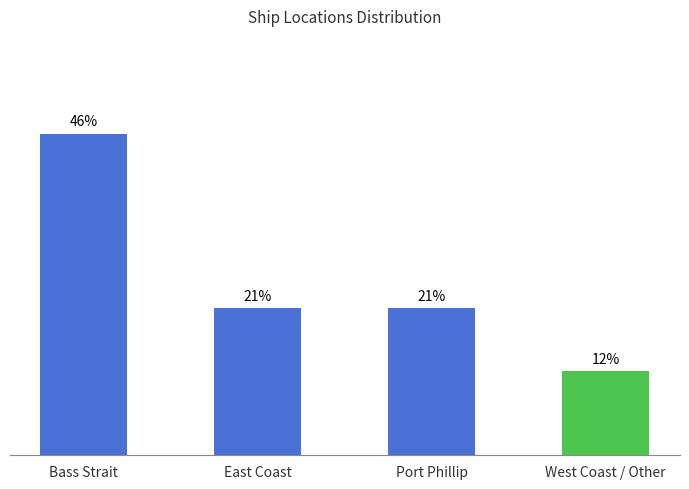

Between Port Phillip and West Coast / Other, which is larger?

Port Phillip